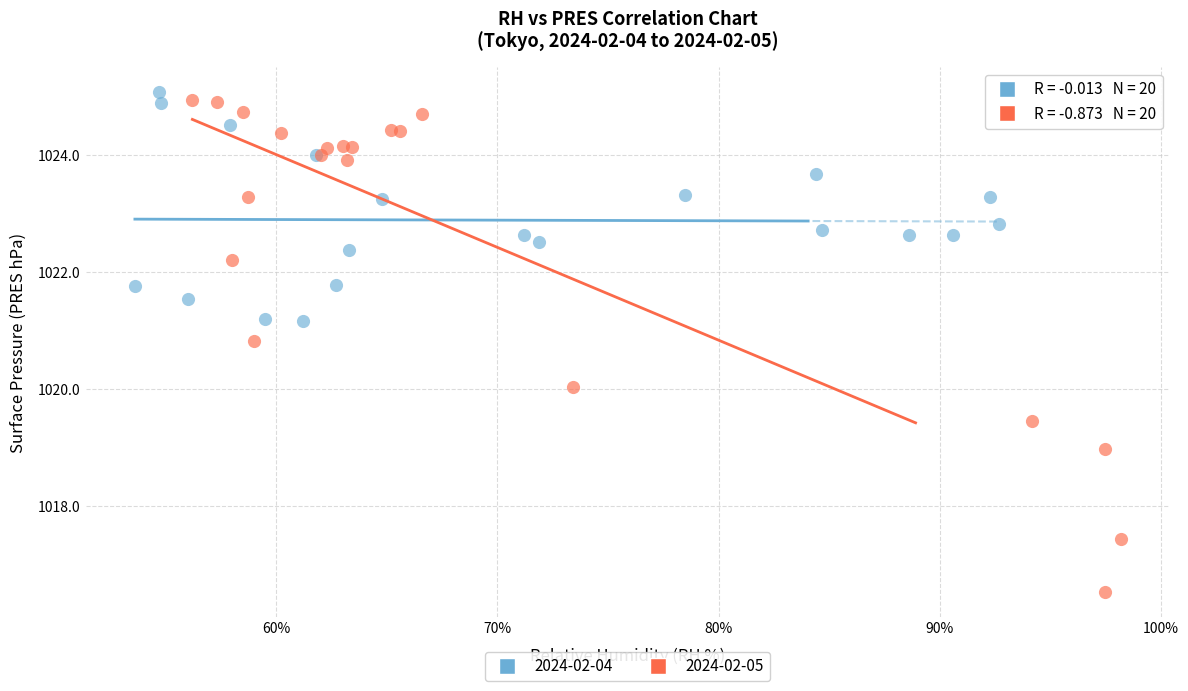

Which series reaches the maximum Y coordinate?

2024-02-04